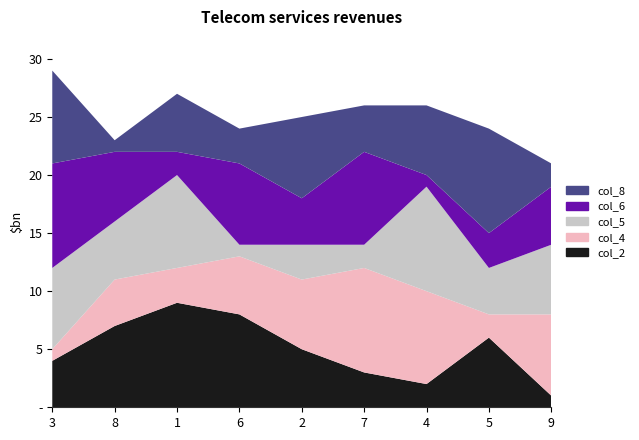

Reading left to right, what are all the values shown in this chart?

col_2: 4	7	9	8	5	3	2	6	1
col_4: 1	4	3	5	6	9	8	2	7
col_5: 7	5	8	1	3	2	9	4	6
col_6: 9	6	2	7	4	8	1	3	5
col_8: 8	1	5	3	7	4	6	9	2